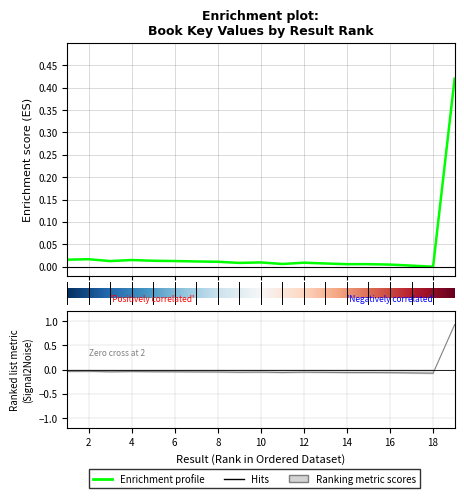

True or false: the data shows -0.0 at 3.

True